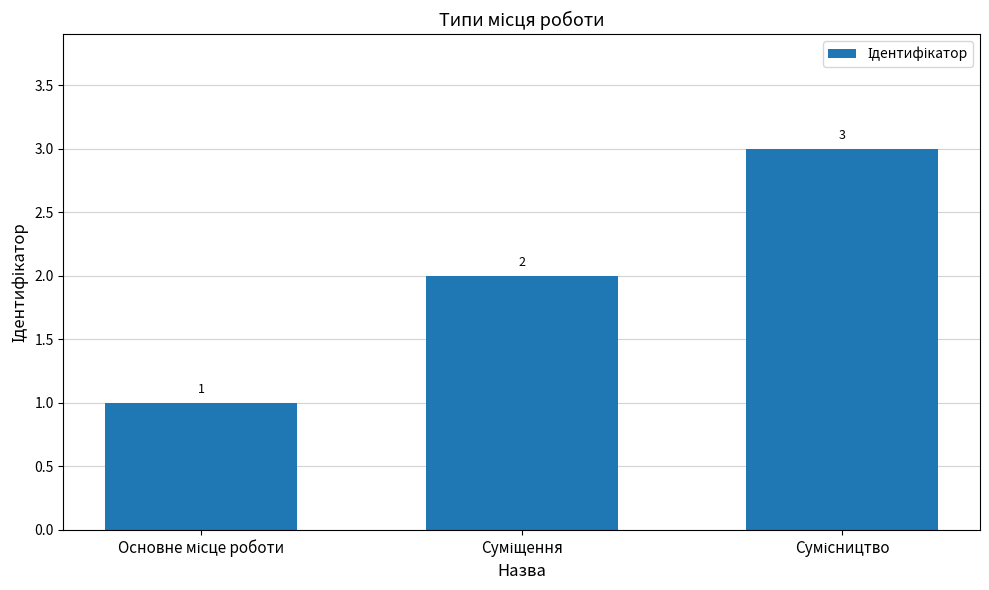

Count the number of categories in the chart.

3